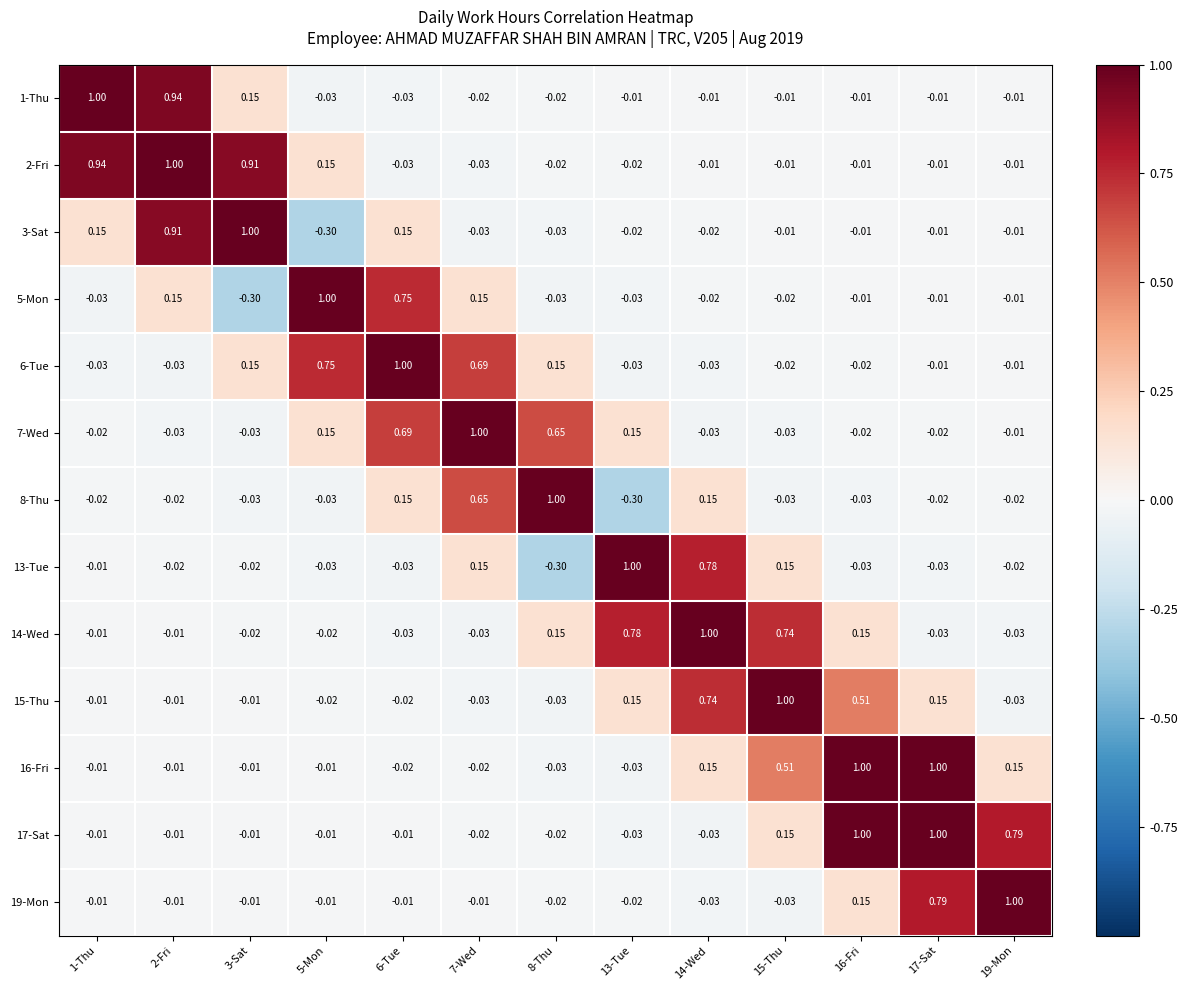

Is the value of 3-Sat at 3-Sat greater than the value of 17-Sat at 13-Tue?

Yes